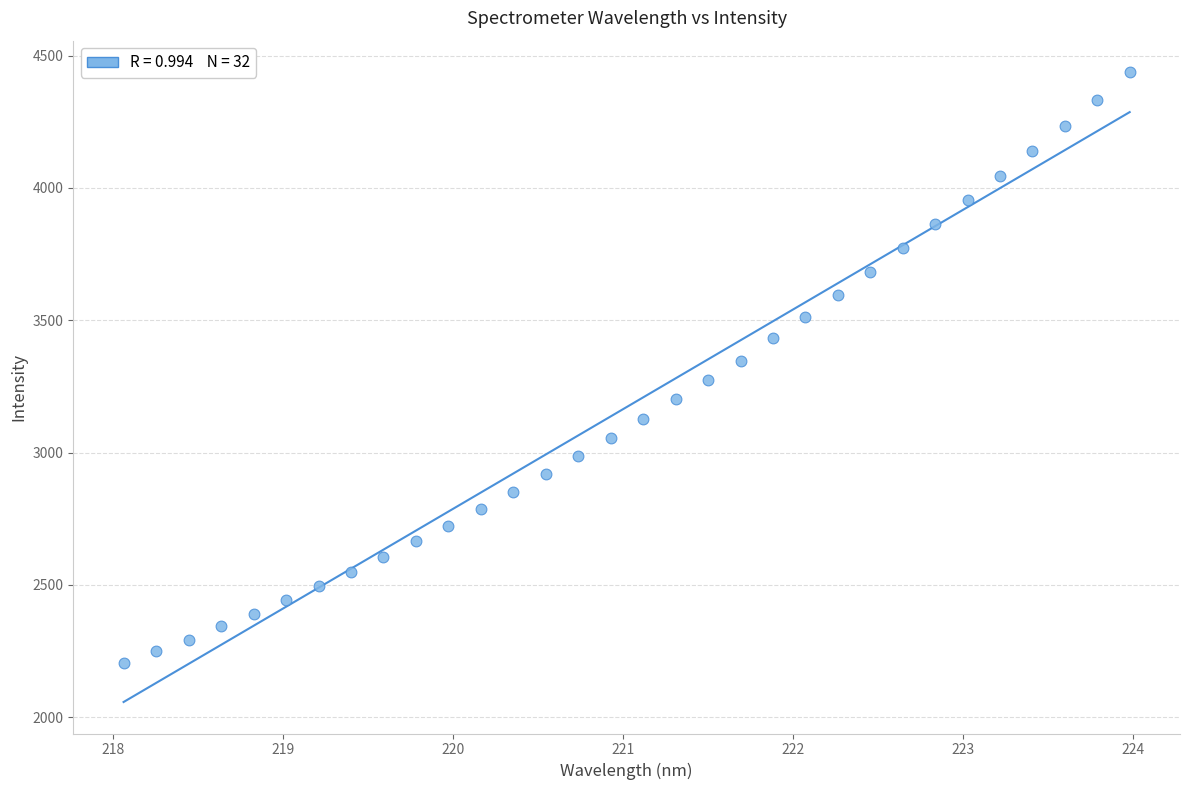

What is the range of X values (max minus min)?

5.9